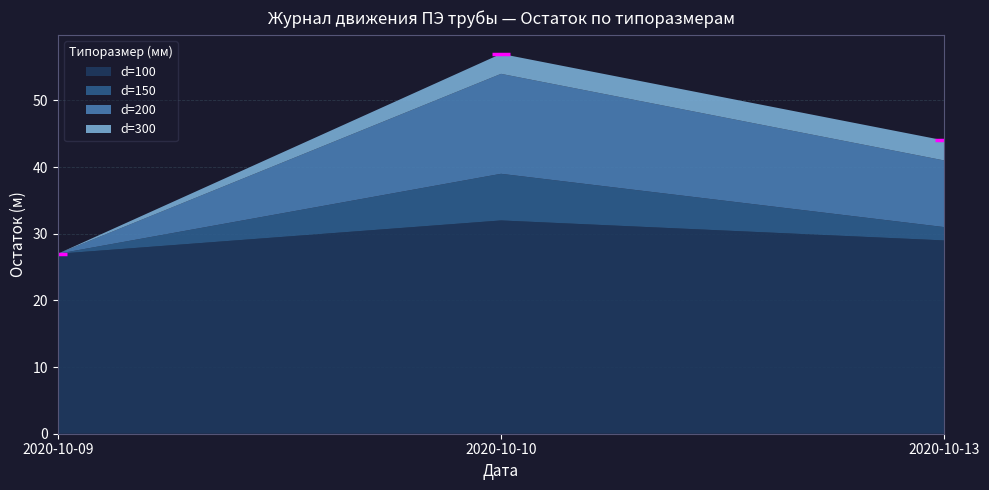

How many lines are shown in the chart?

4